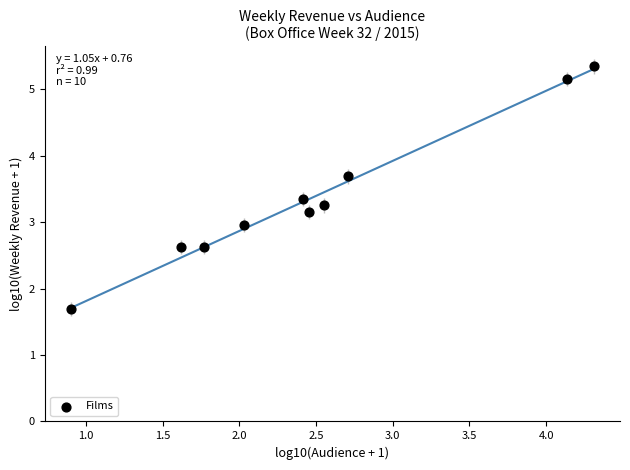

What is the range of Y values (max minus min)?

3.7